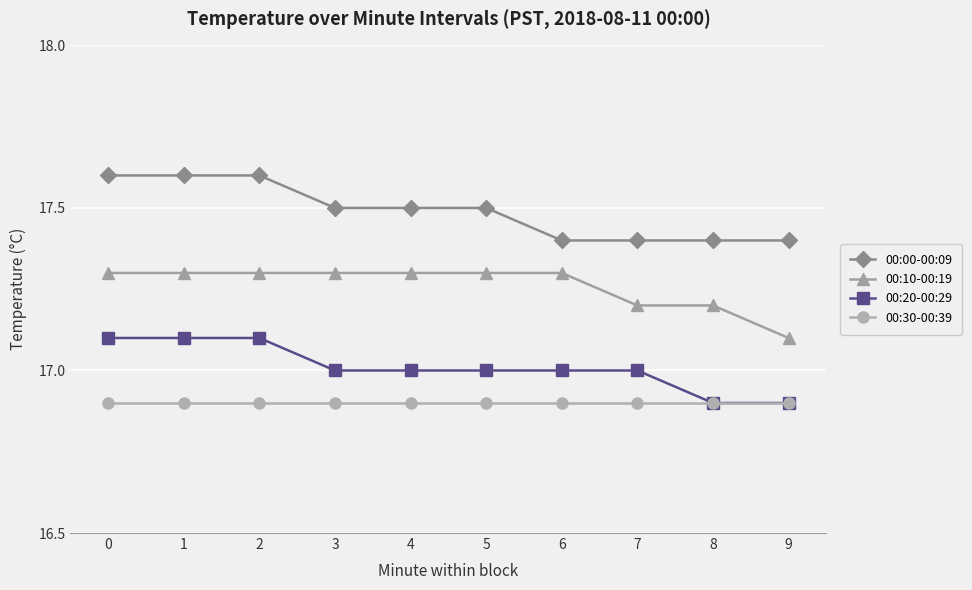

Rank the series by their average value, from lowest to highest.

00:30-00:39, 00:20-00:29, 00:10-00:19, 00:00-00:09